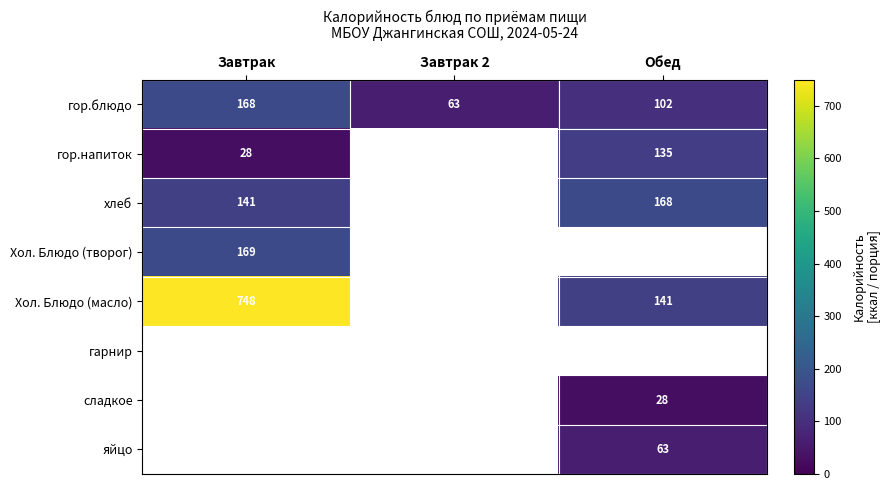

Which label corresponds to the smallest value in the chart?

Завтрак